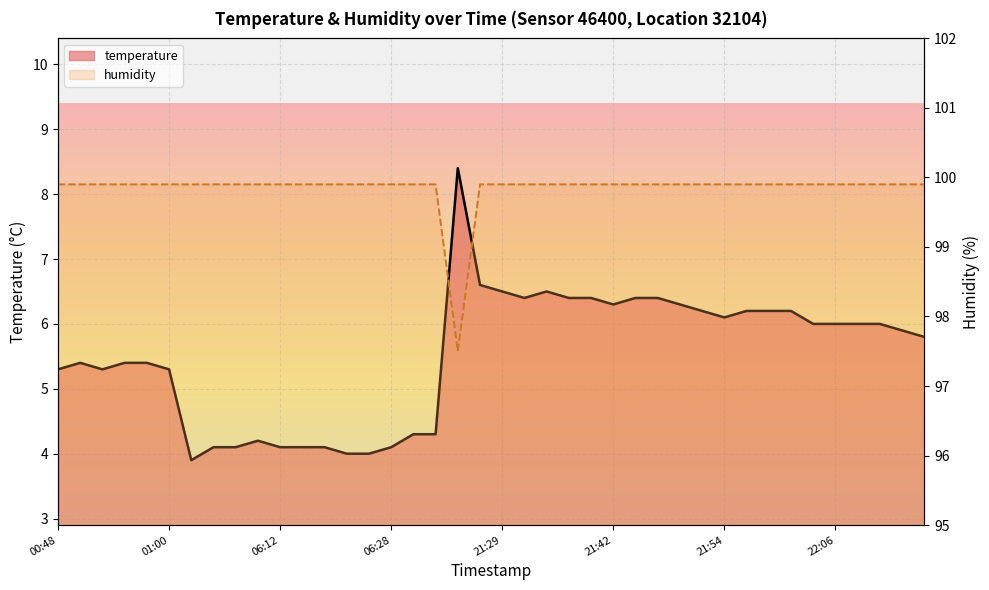

How many lines are shown in the chart?

2